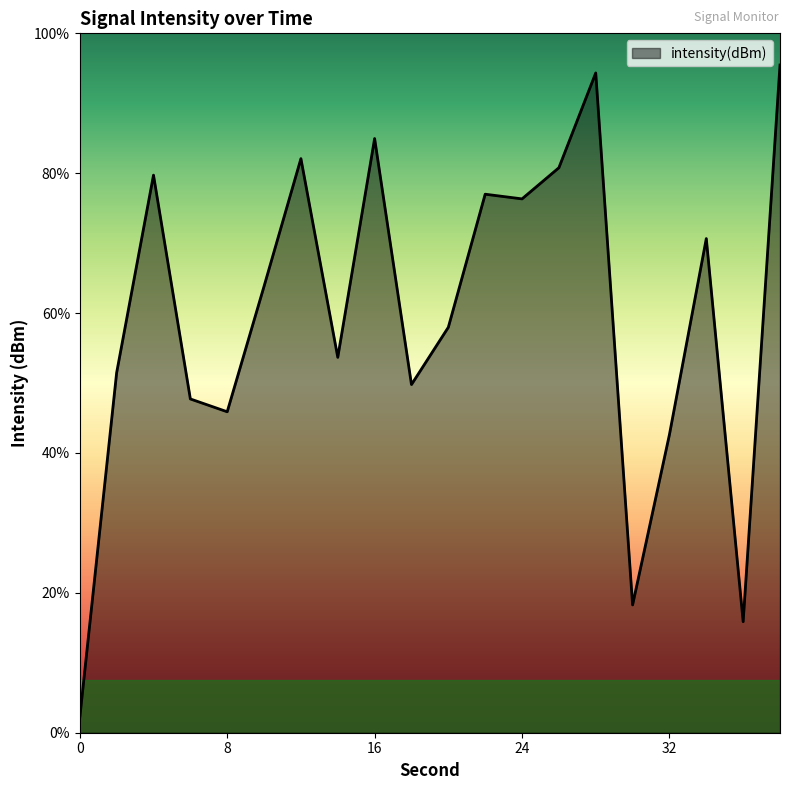

Rank the categories by value from highest to lowest.

38, 28, 16, 12, 26, 4, 22, 24, 34, 10, 20, 14, 2, 18, 6, 8, 32, 30, 36, 0